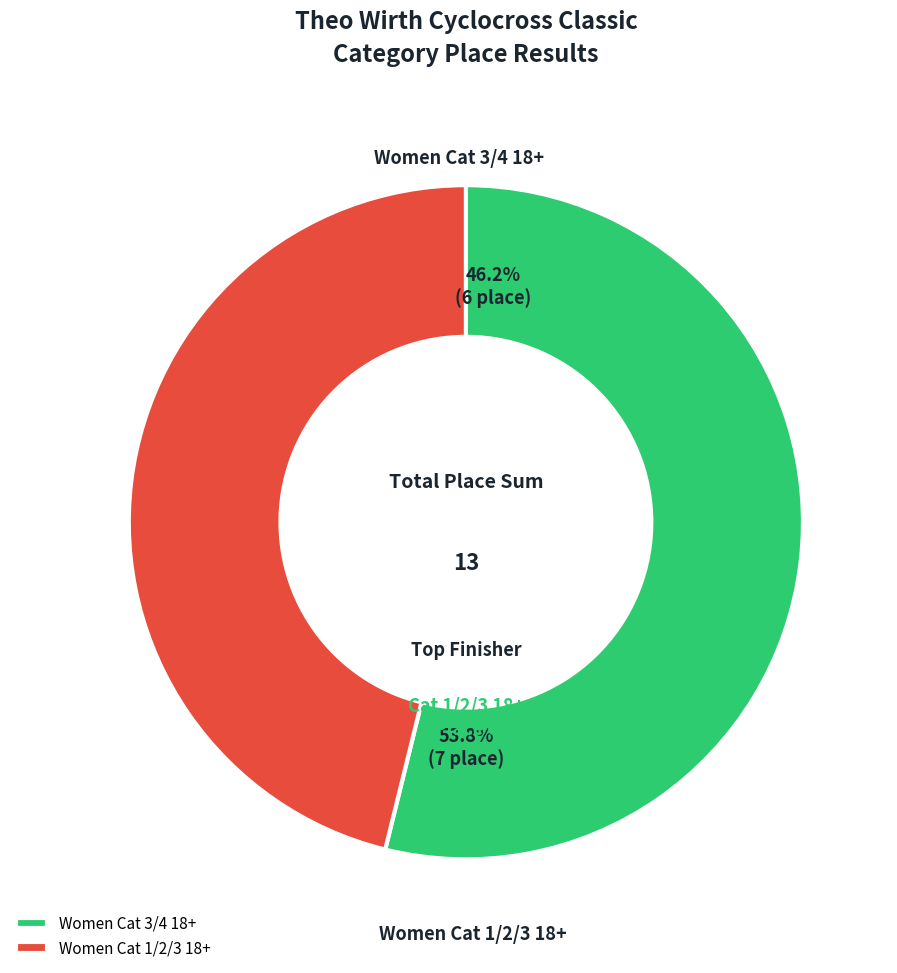

Is there a majority slice in this chart?

Yes